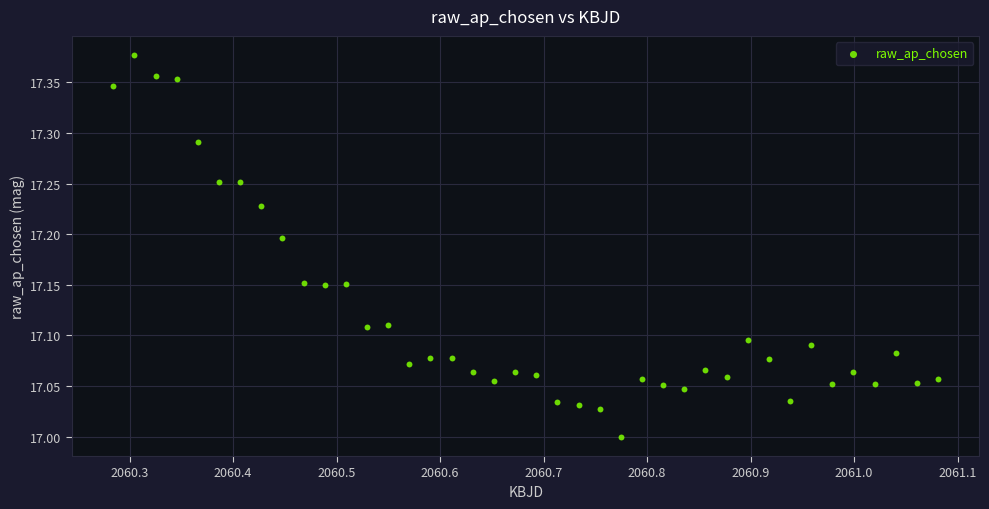

What is the range of X values (max minus min)?

0.8